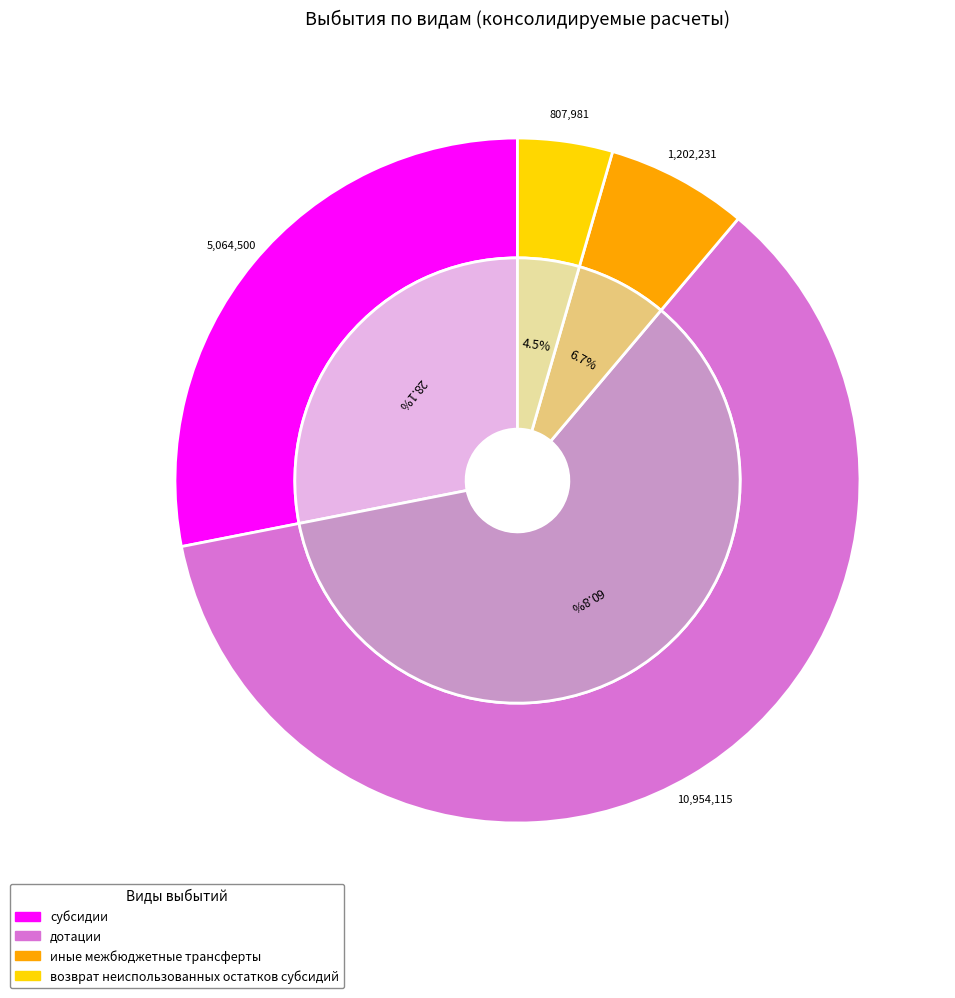

What percentage is the иные межбюджетные трансферты slice, to the nearest percent?

7%